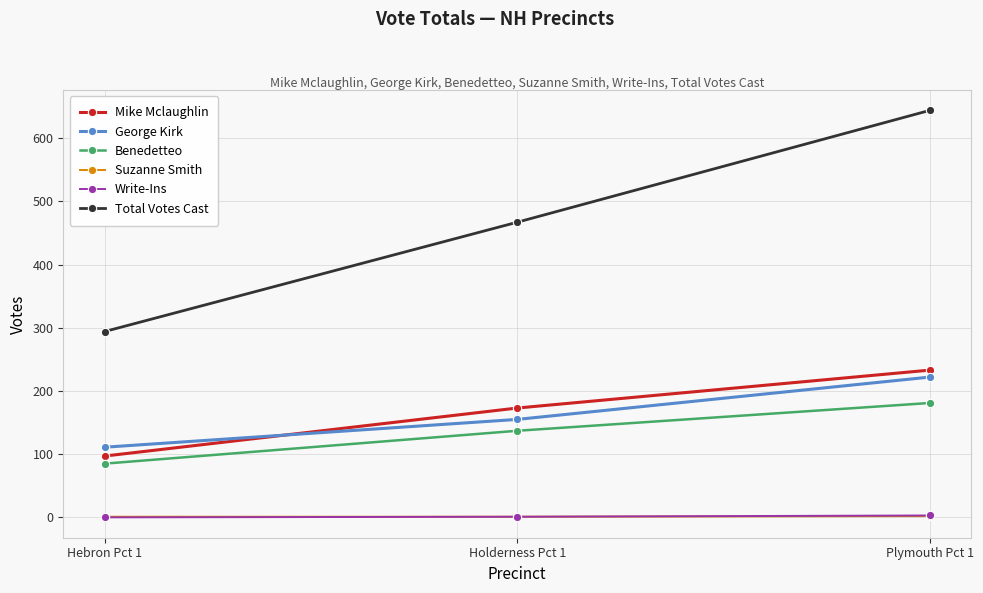

What is the highest value of the Total Votes Cast series?

644